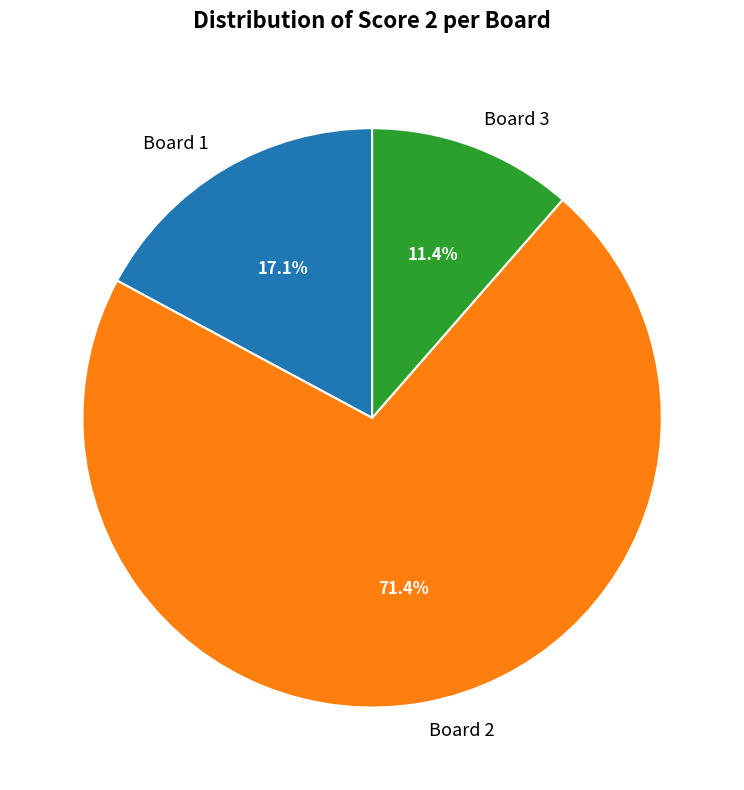

Which slice is the largest?

Board 2